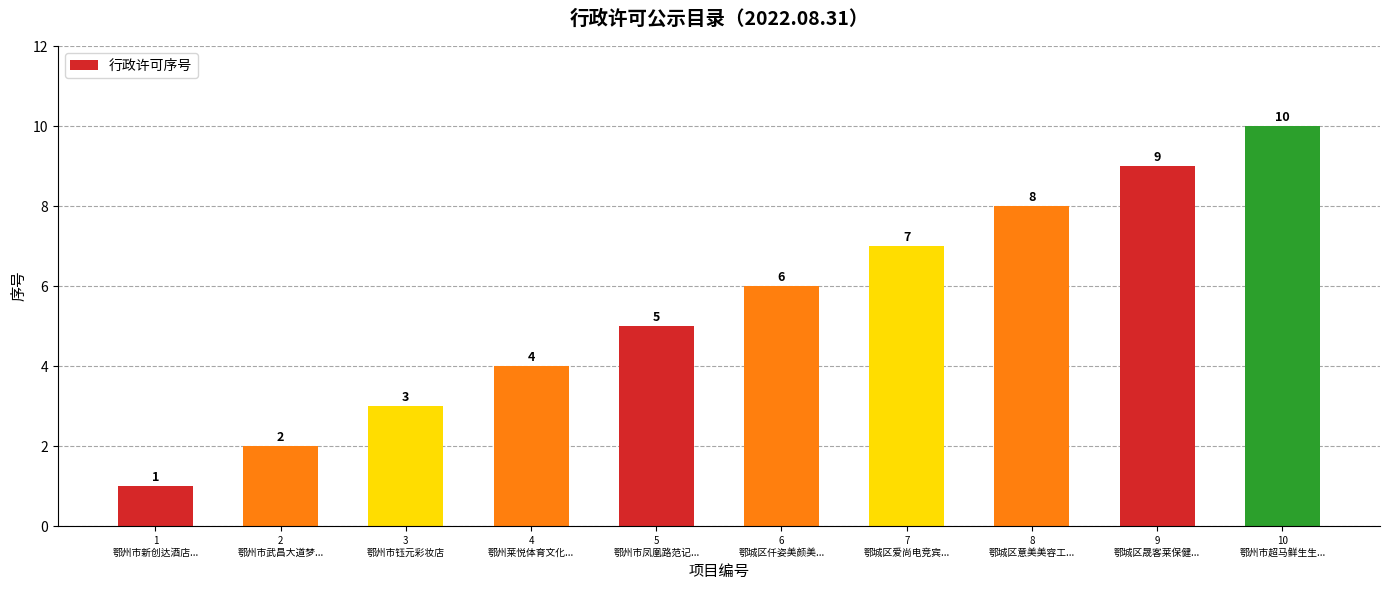

What is the value of the 10th bar from the left?

10